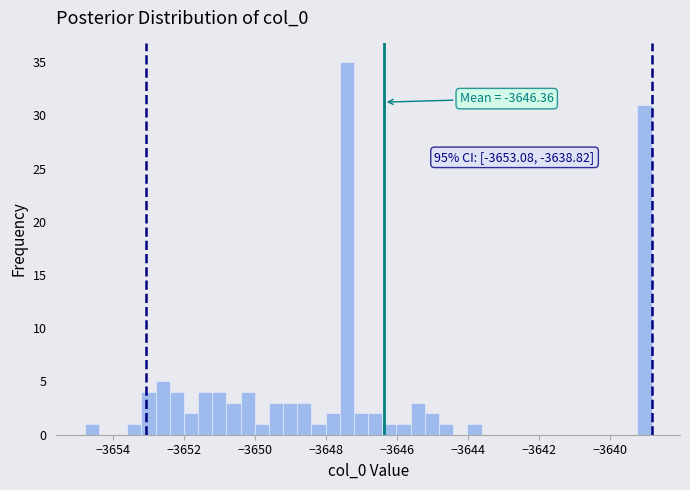

Read against the x-axis, roughly where is the centre of the tallest bar?

-3647.4